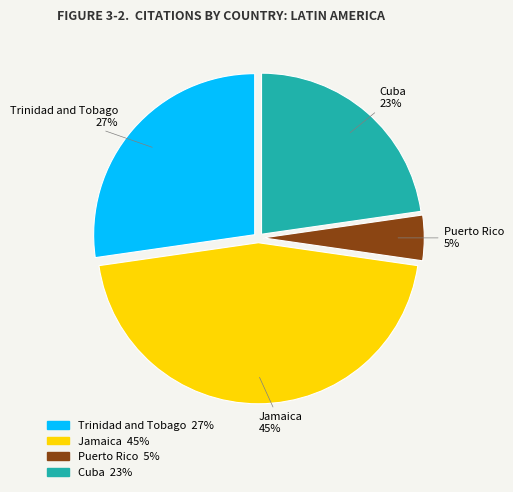

Count the number of slices in the pie.

4